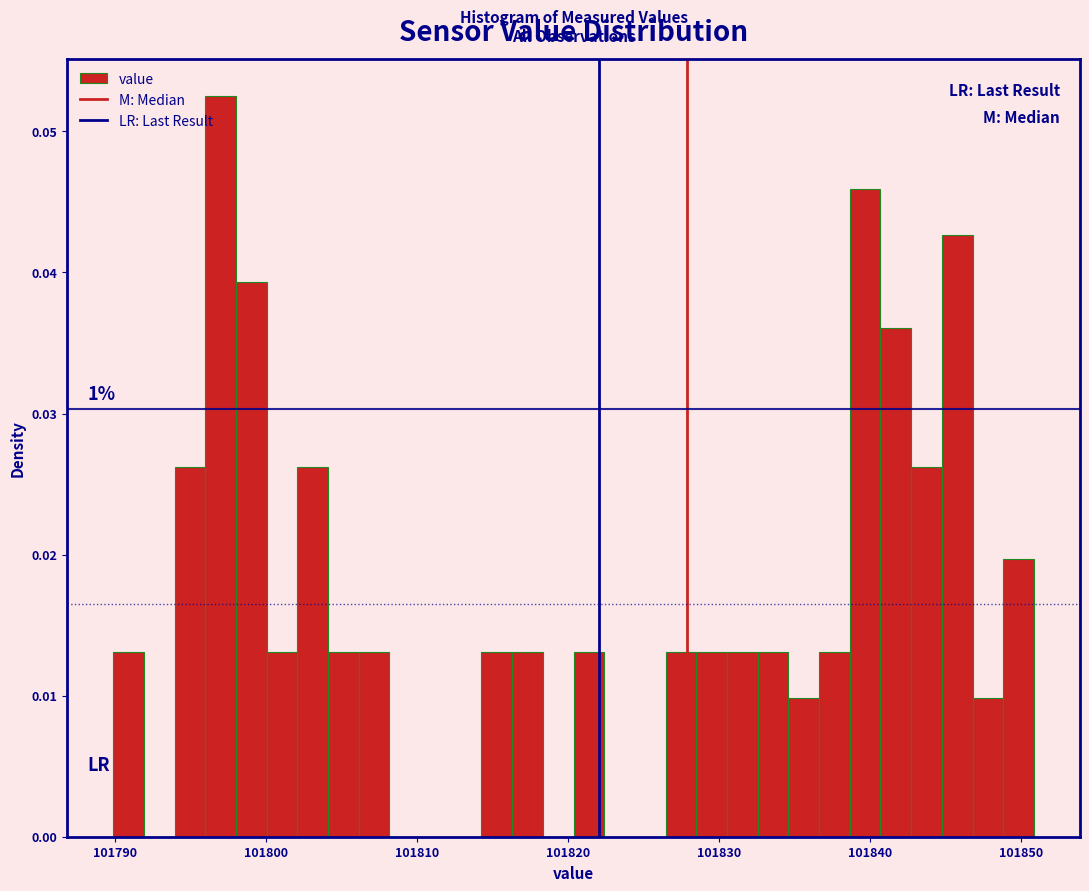

Read against the x-axis, roughly where is the centre of the tallest bar?

101797